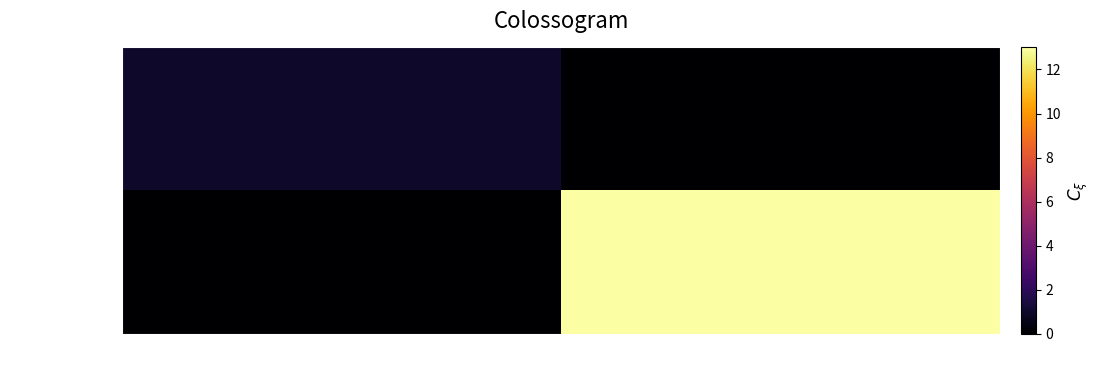

List the series in order of their peak value, highest first.

4649540e84..., f09492bdca...